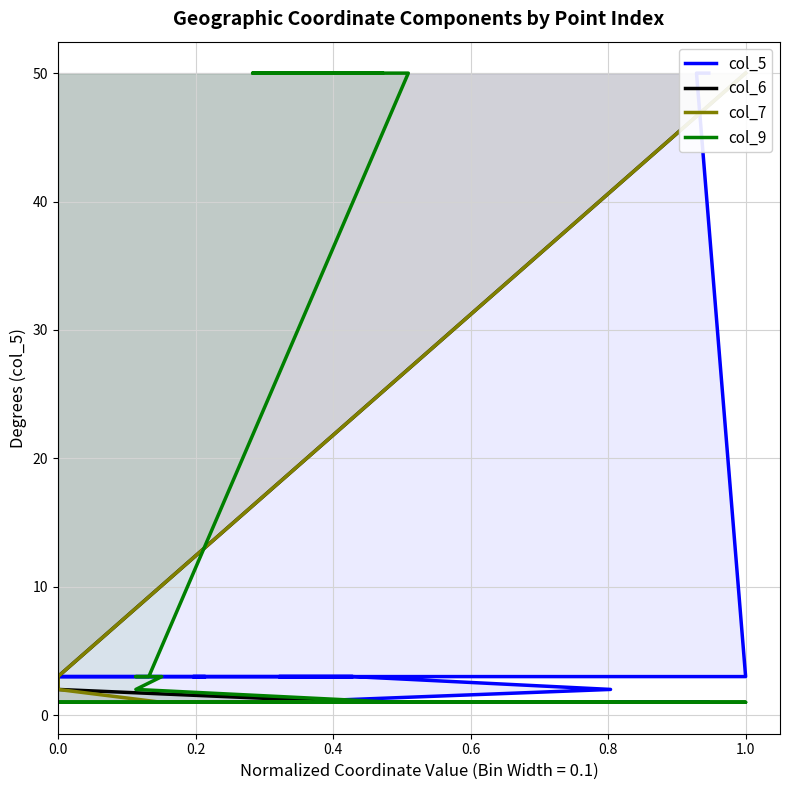

Where does the col_6 series first go above 3?

1.0